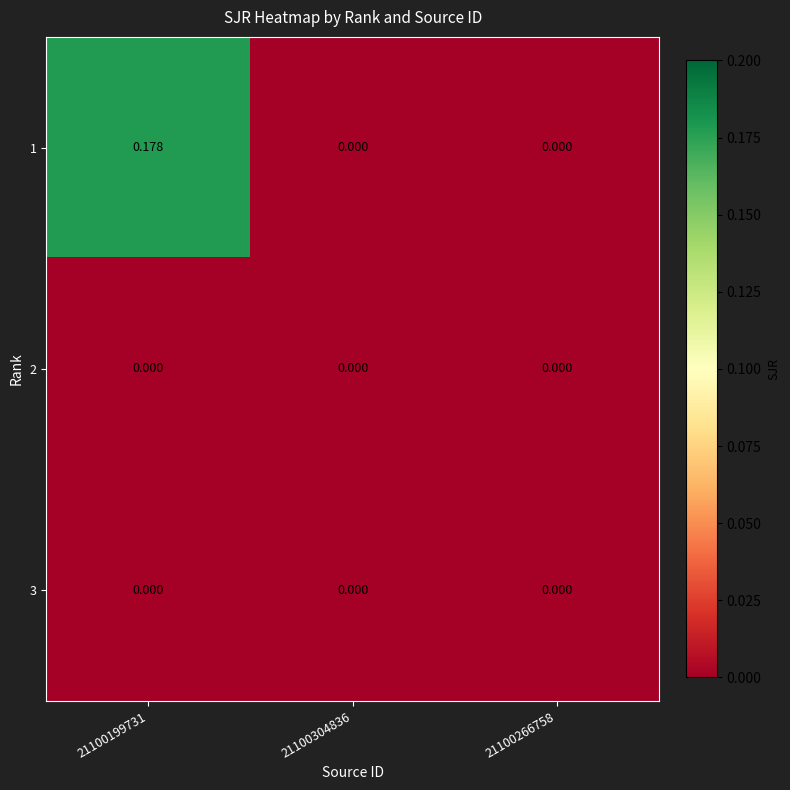

What is the greatest value displayed?

0.2